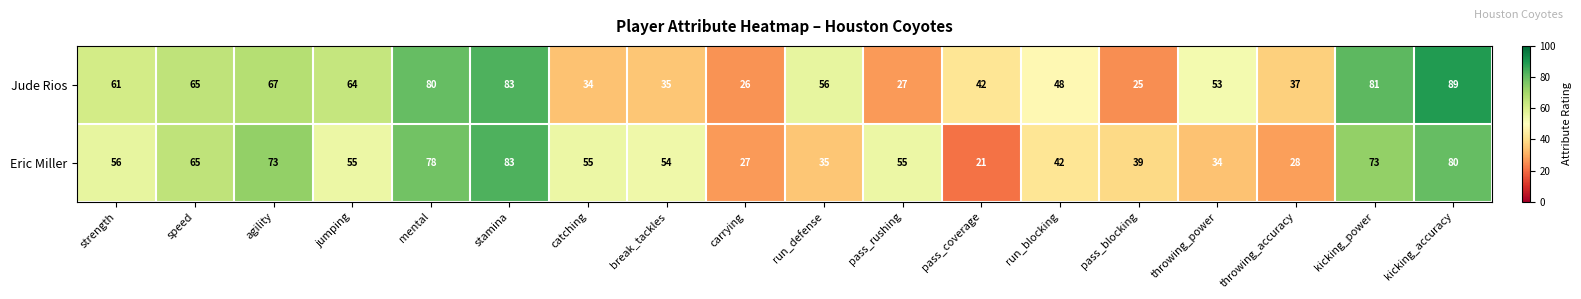

Between stamina and catching, which series saw the biggest shift?

Jude Rios